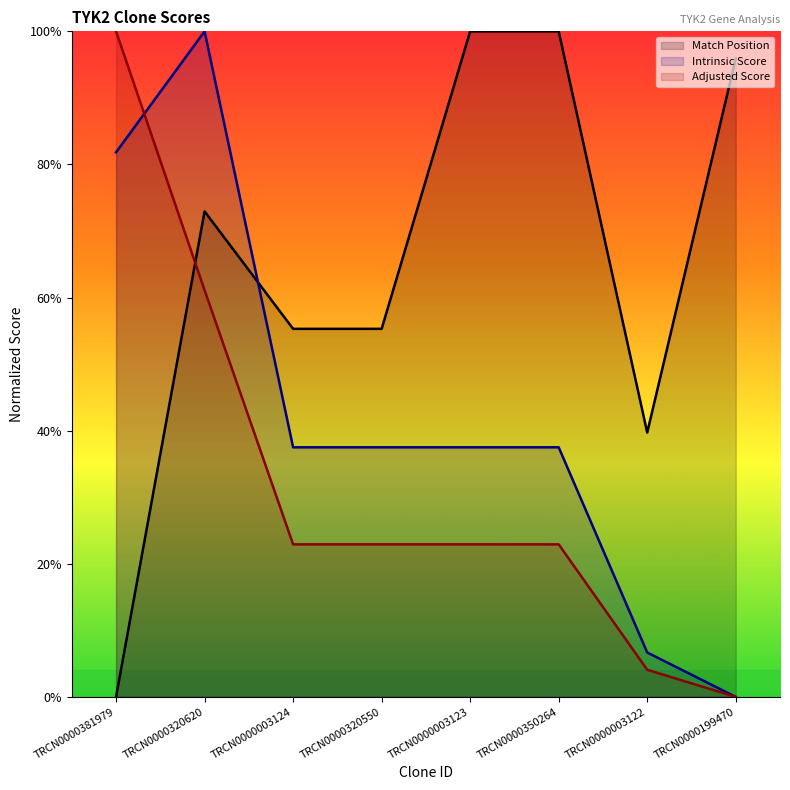

How many lines are shown in the chart?

3